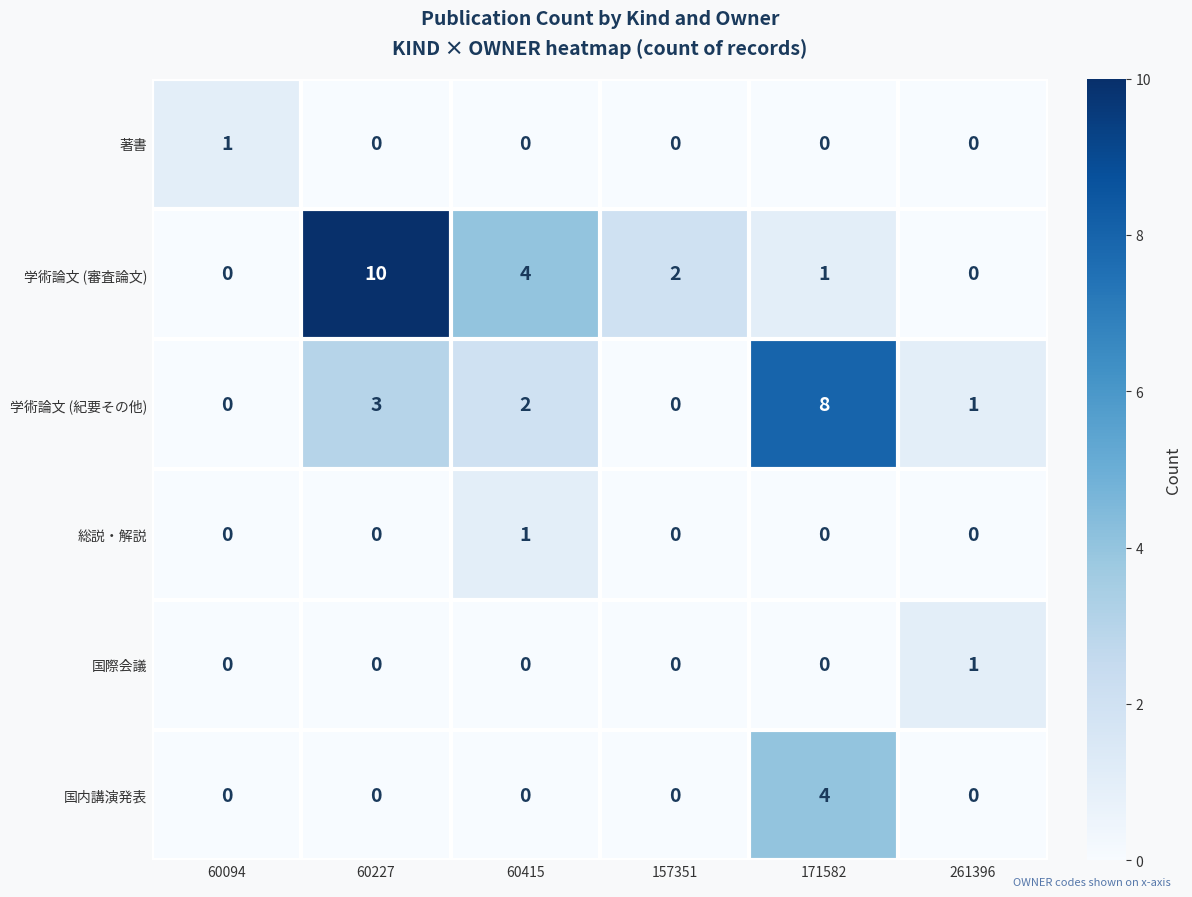

Which label corresponds to the largest value in the chart?

60227